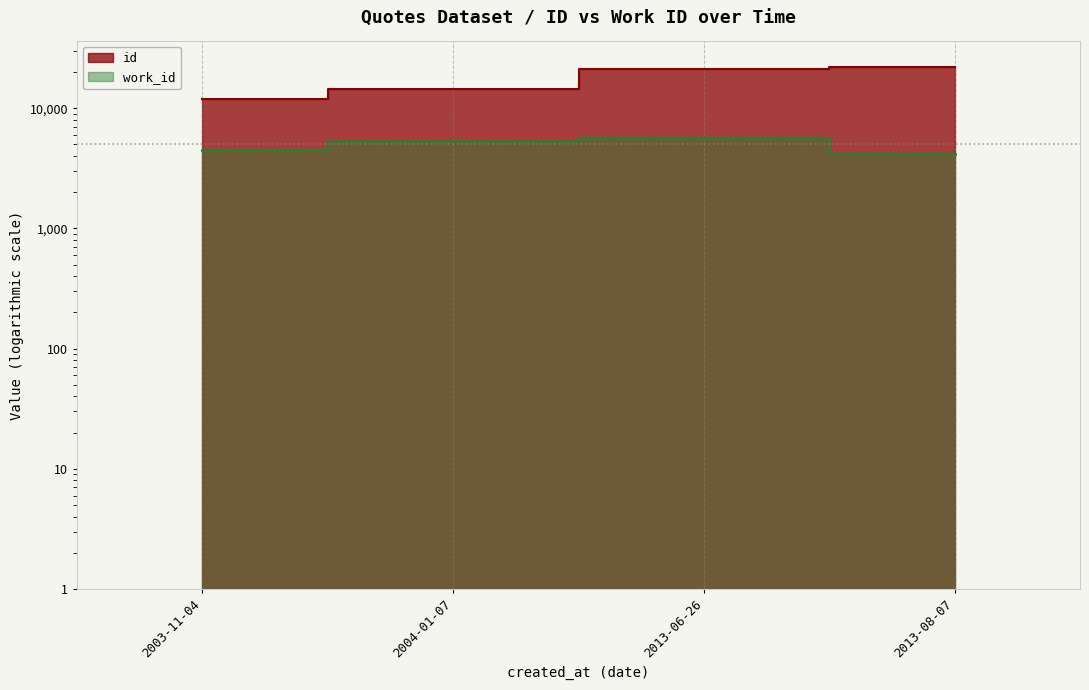

Reading left to right, extract all data points from this chart.

id: 2003-11-04=11887	2004-01-07=14425	2013-06-26=21131	2013-08-07=22101
work_id: 2003-11-04=4525	2004-01-07=5366	2013-06-26=5657	2013-08-07=4167